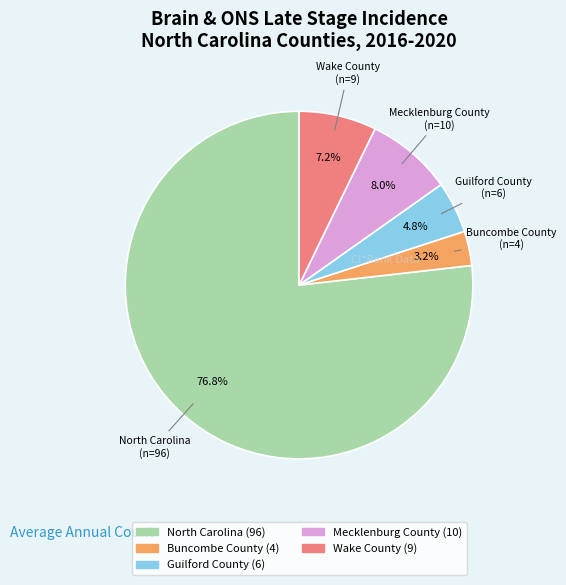

Rank the categories by value from lowest to highest.

Buncombe County, Guilford County, Wake County, Mecklenburg County, North Carolina